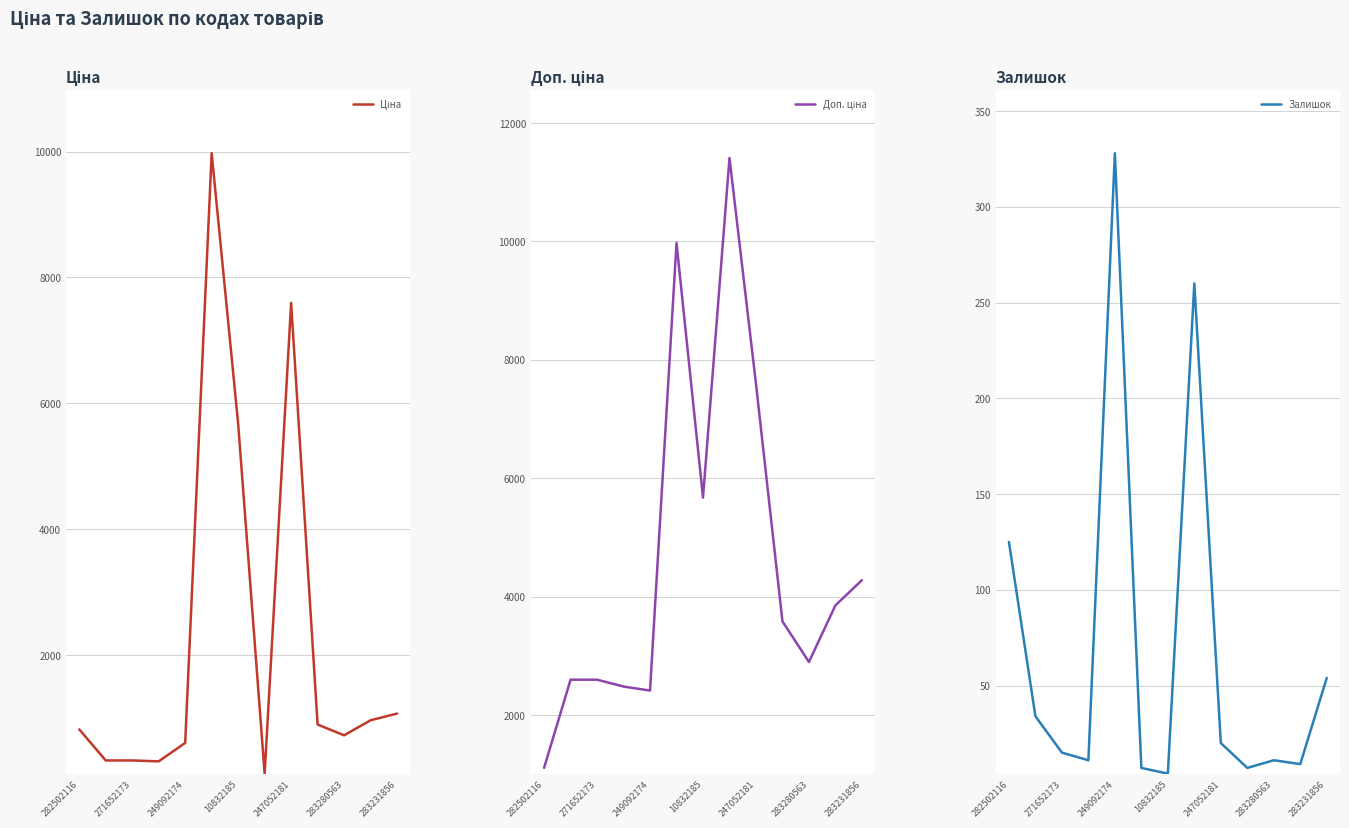

What is the sum of all Залишок values?

885